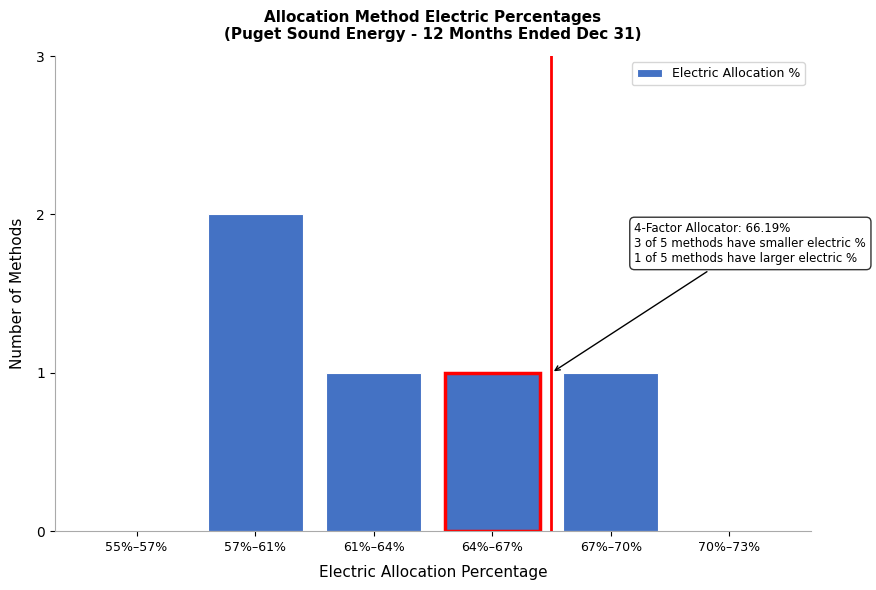

Reading right to left, extract all data points from this chart.

70%–73%=0	67%–70%=1	64%–67%=1	61%–64%=1	57%–61%=2	55%–57%=0